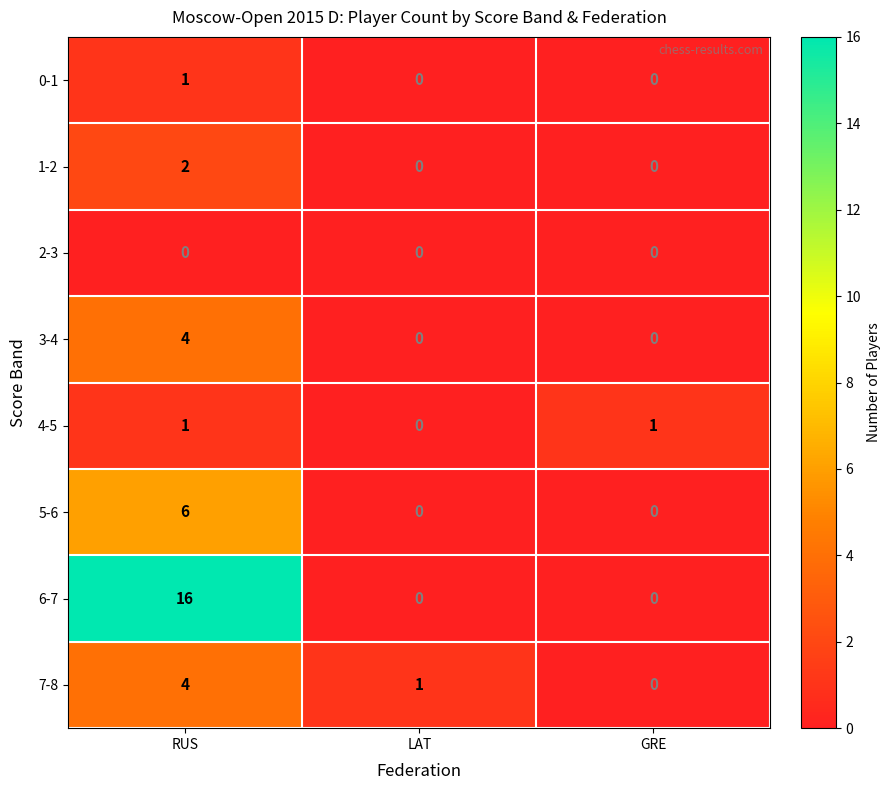

What is the highest value of the 7-8 series?

4